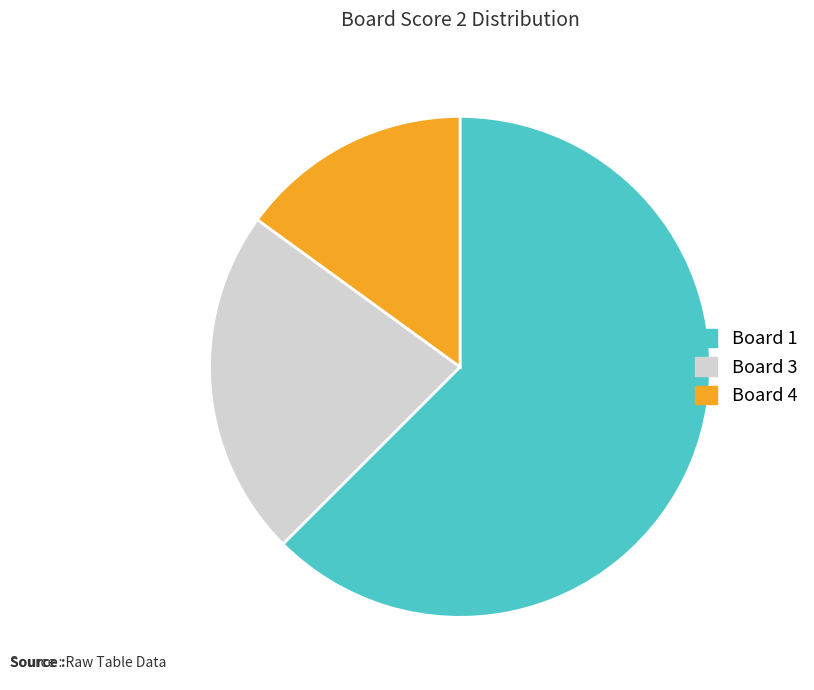

Which has a higher value, Board 4 or Board 1?

Board 1